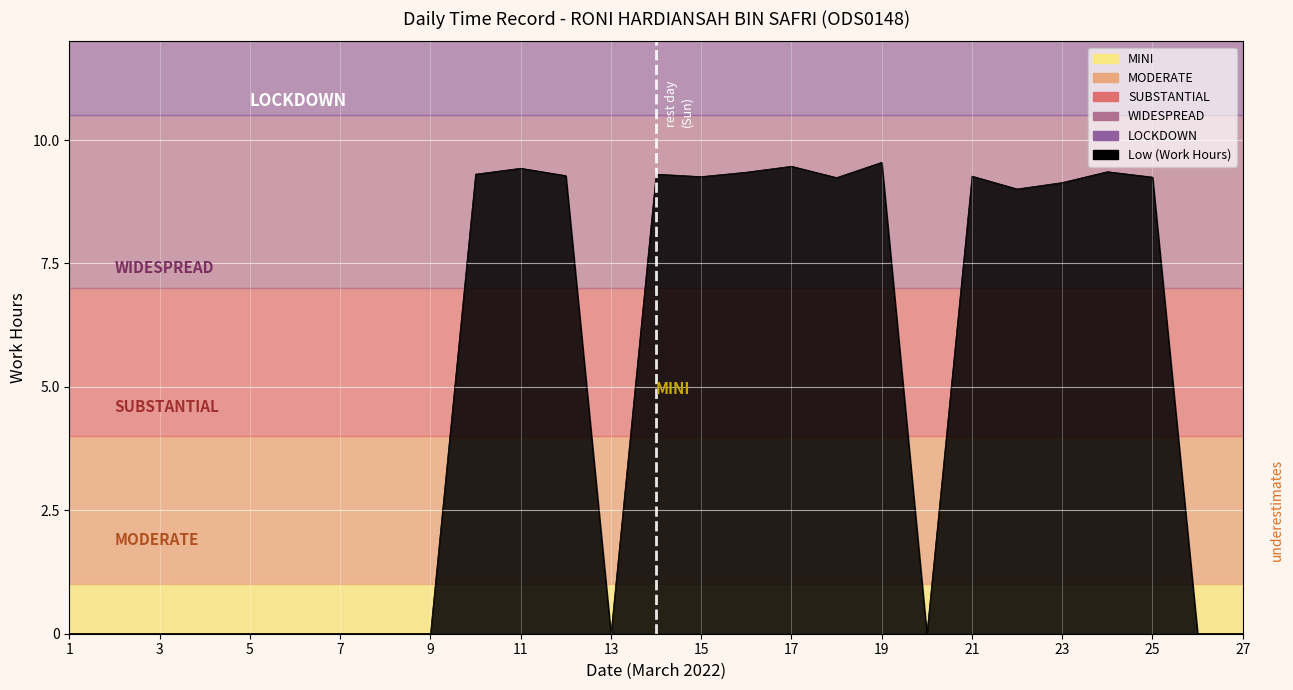

What is the approximate value of Substantial at 17?

6.0